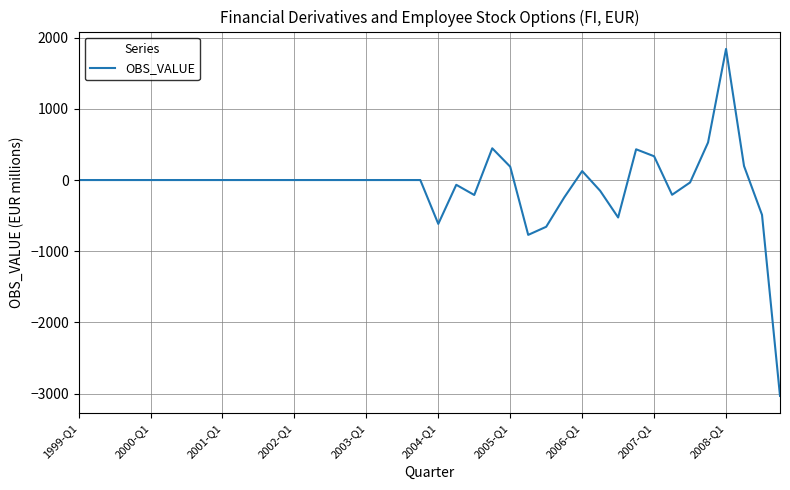

What is the greatest value displayed?

1842.0